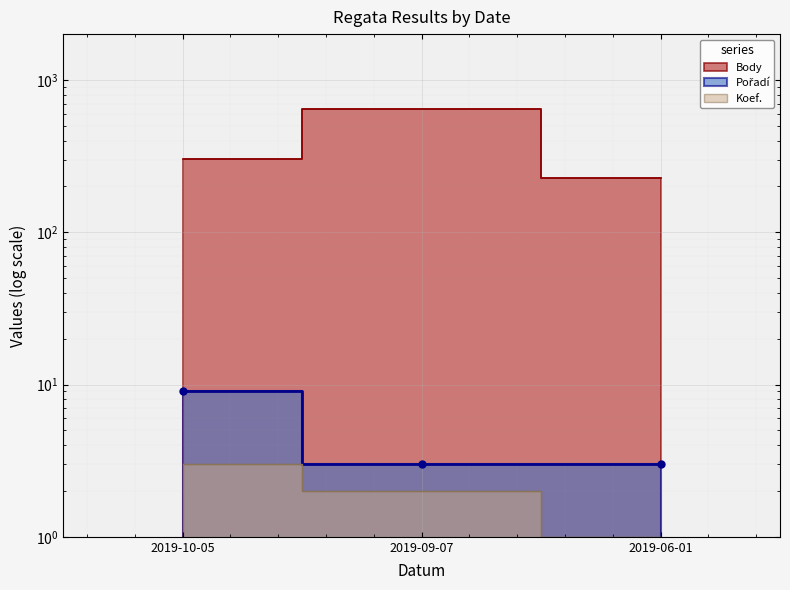

What is the value of the Koef. point at the 2nd from the left?

2